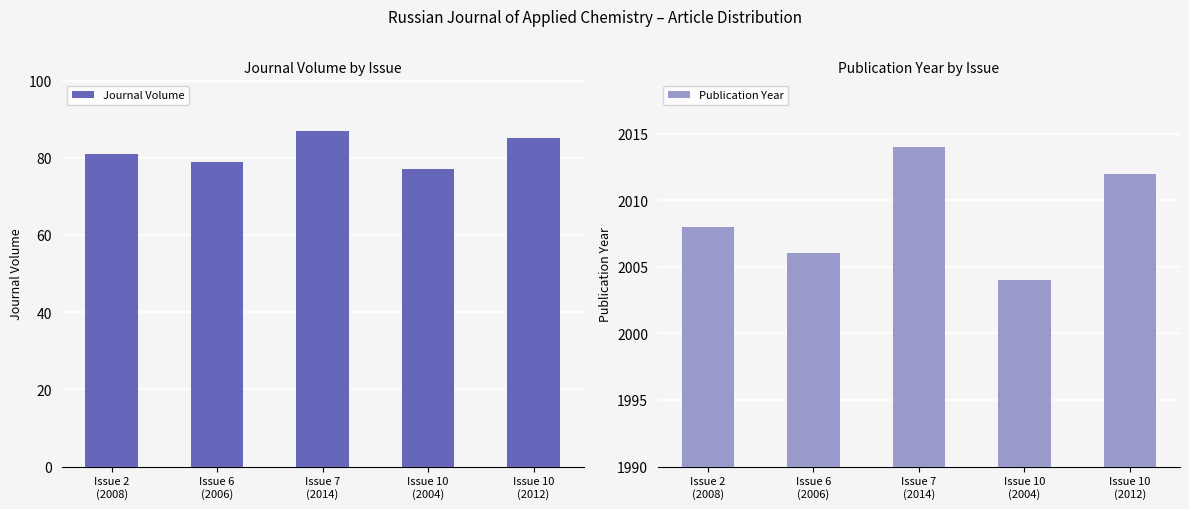

Is it true that Journal Volume equals 42 at Issue 6
(2006)?

False